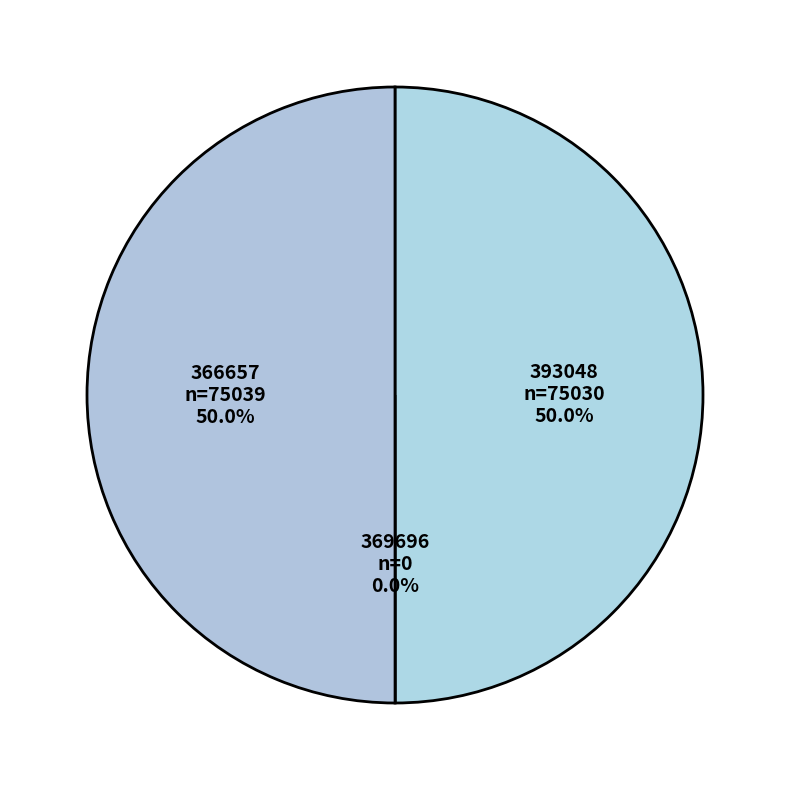

What is the smallest slice in the pie chart?

369696